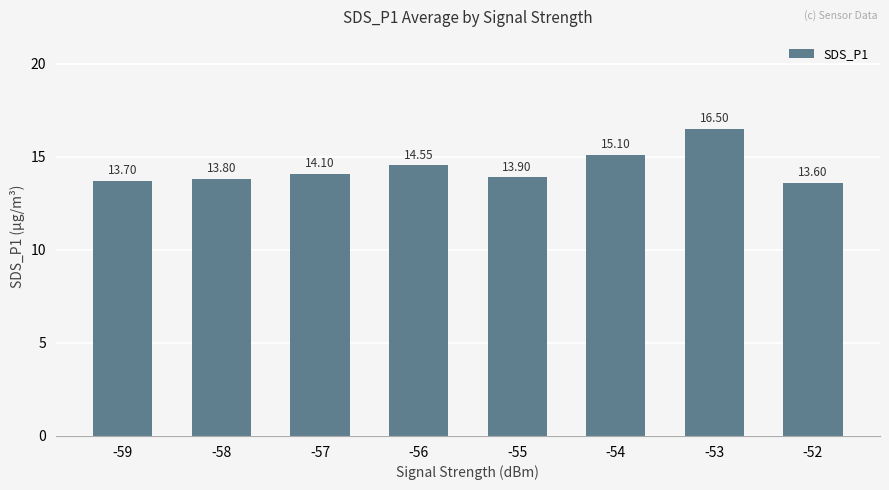

List the labels in order of value, largest first.

-53, -54, -56, -57, -55, -58, -59, -52